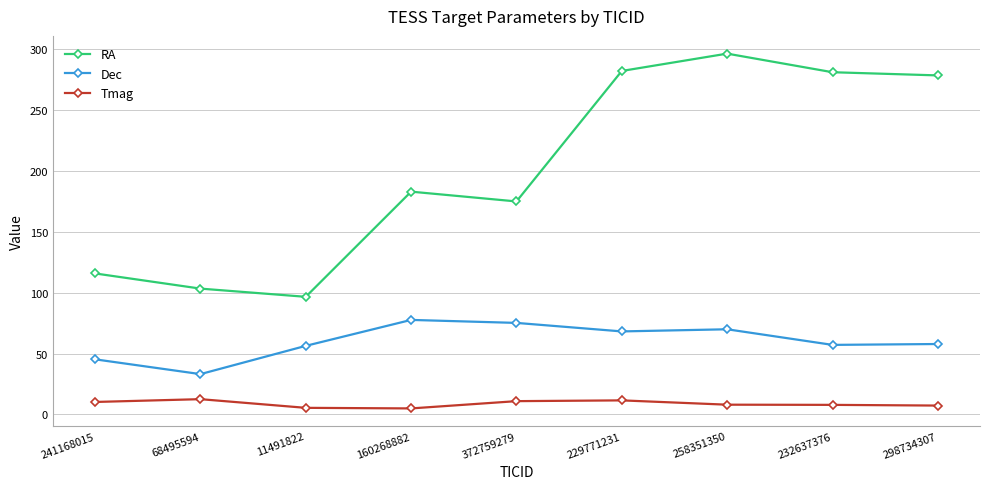

Which series has the widest spread of values?

RA